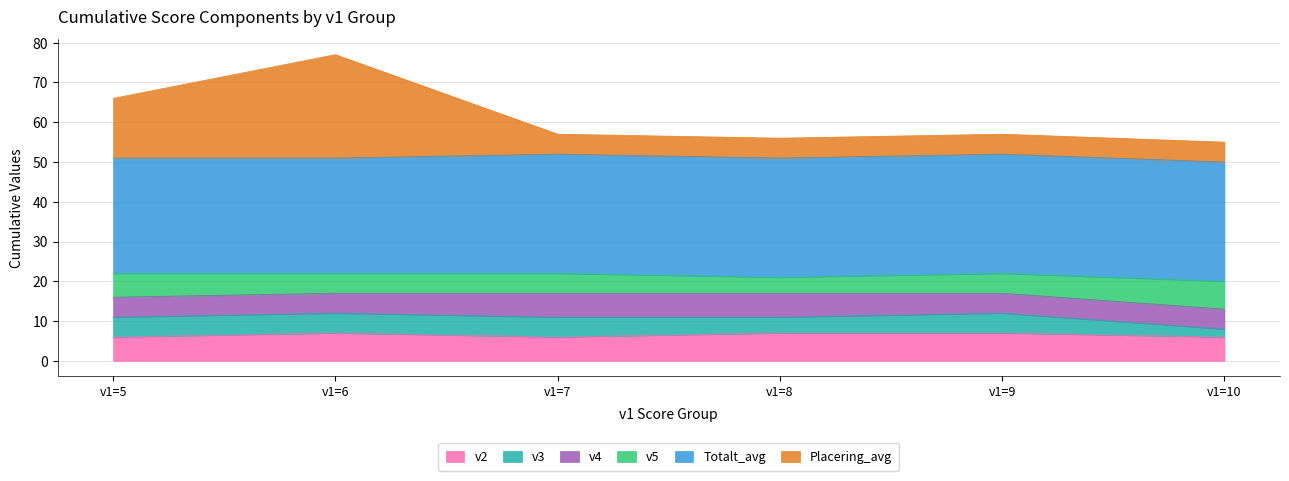

Is the value of Placering_avg at v1=8 greater than the value of v3 at v1=9?

Yes